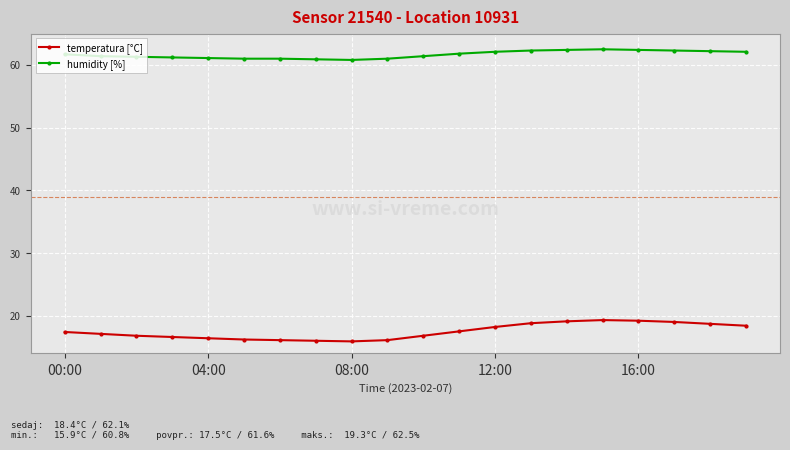

How many lines are shown in the chart?

2